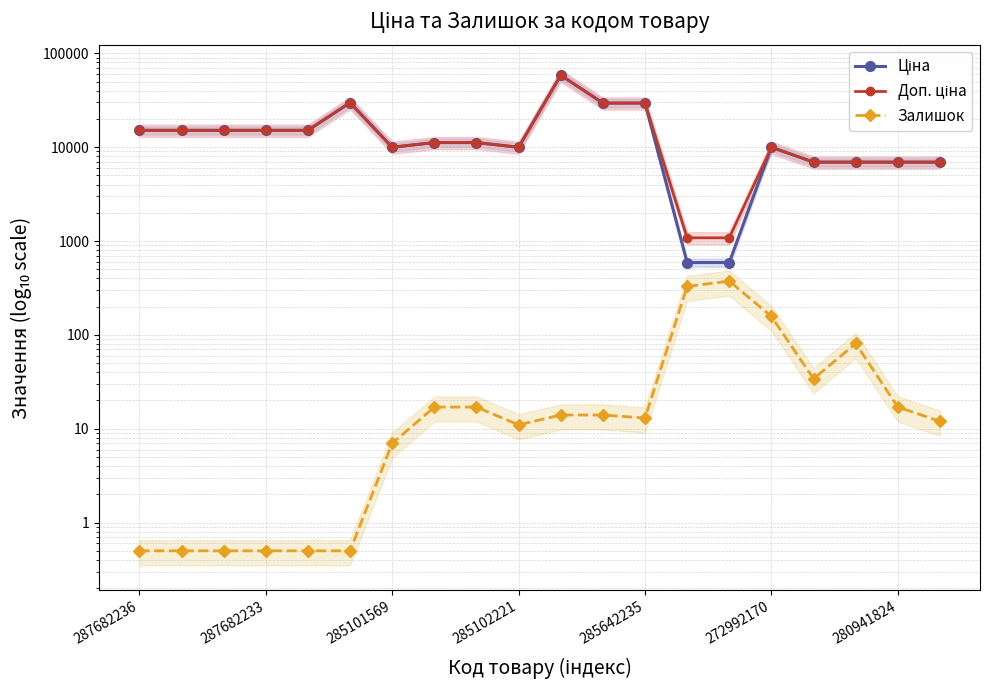

How many distinct data groups are displayed?

3